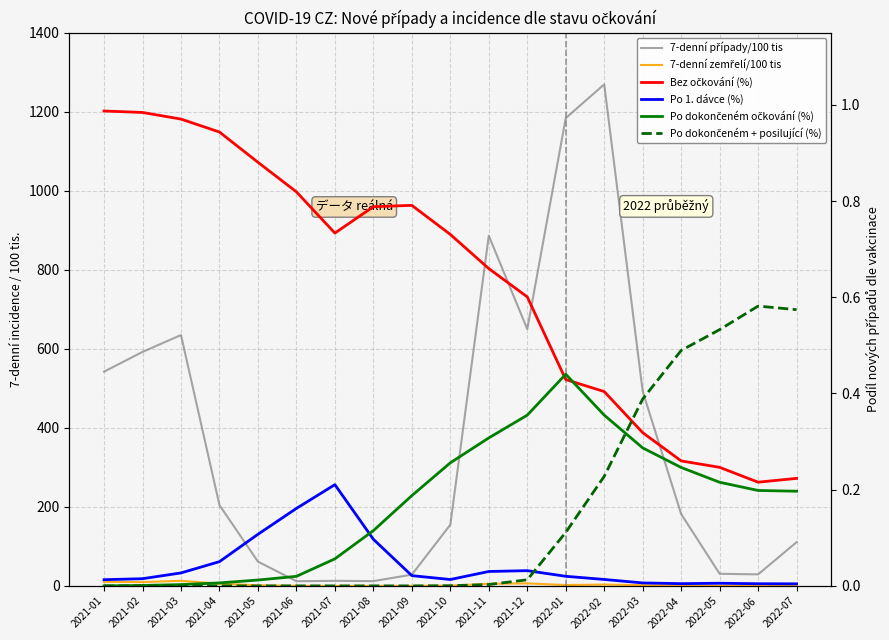

True or false: 7-denní případy/100 tis has a value of 269.0 at 2021-10.

False